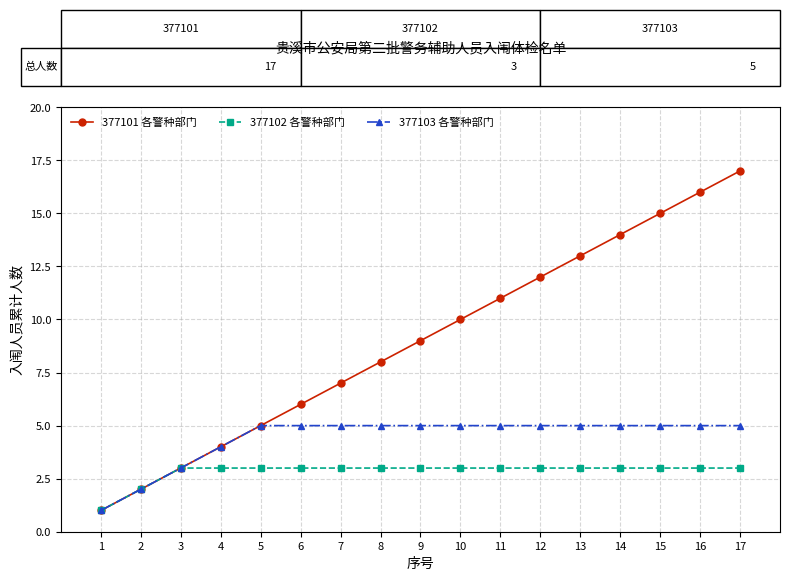

Which series has the largest total across all categories?

377101 各警种部门